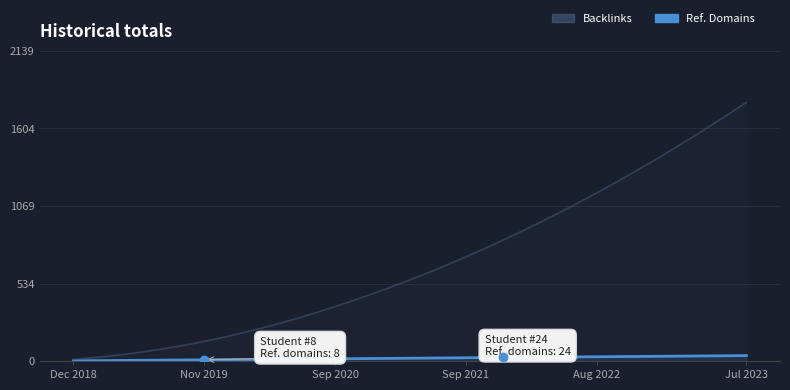

What position from the right is Dec 2018?

37